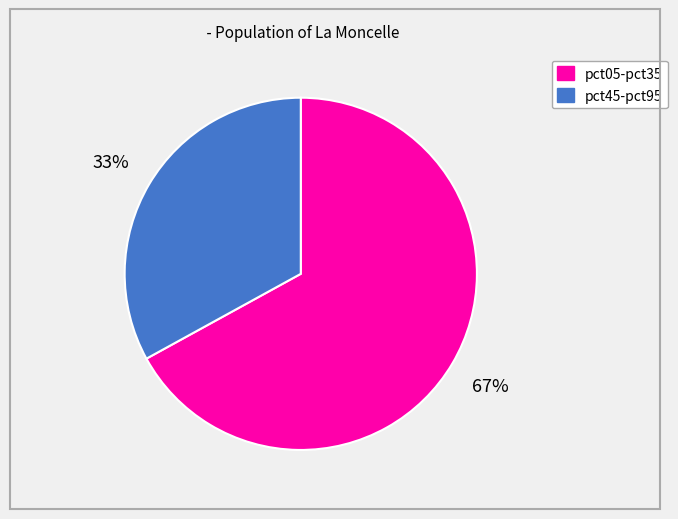

Is there any slice that represents more than half of the pie?

Yes